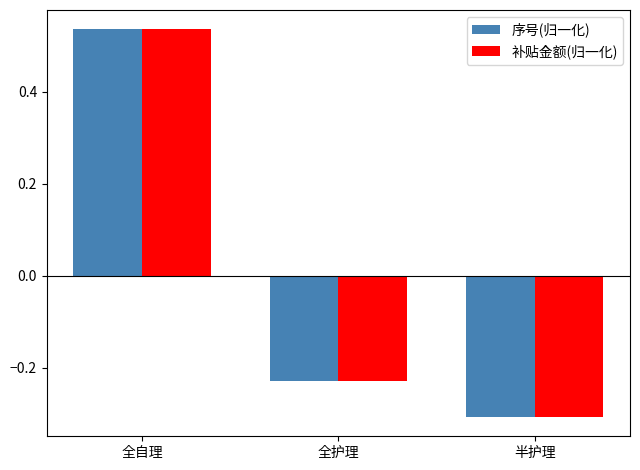

What are all the series names shown in the legend?

序号(归一化), 补贴金额(归一化)